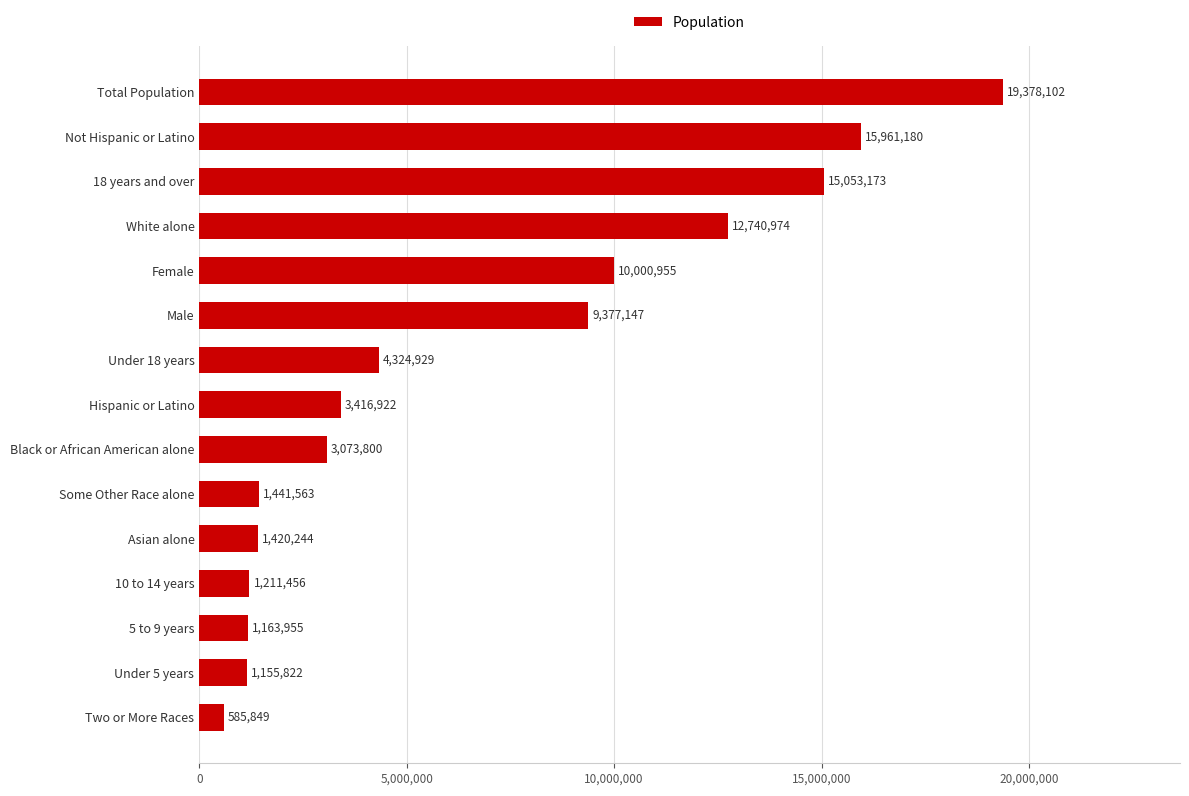

Rank the categories by value from highest to lowest.

Total Population, Not Hispanic or Latino, 18 years and over, White alone, Female, Male, Under 18 years, Hispanic or Latino, Black or African American alone, Some Other Race alone, Asian alone, 10 to 14 years, 5 to 9 years, Under 5 years, Two or More Races